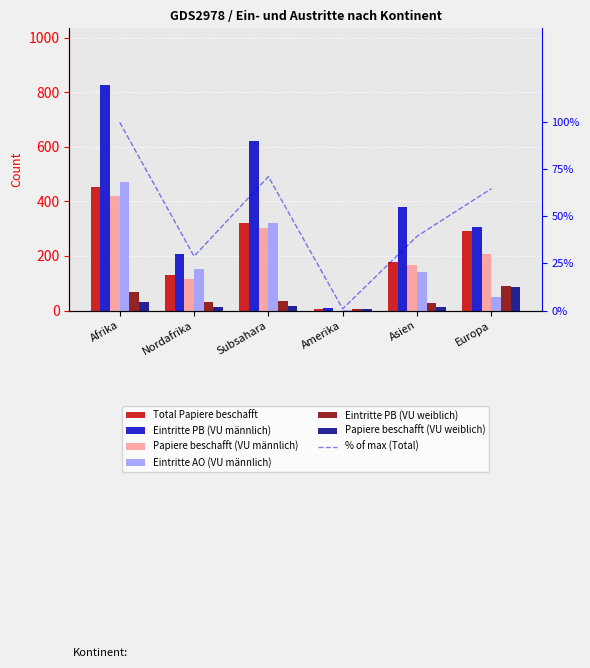

Rank the series by their maximum value, from lowest to highest.

Papiere beschafft (VU weiblich), Eintritte PB (VU weiblich), Papiere beschafft (VU männlich), Total Papiere beschafft, Eintritte AO (VU männlich), Eintritte PB (VU männlich)